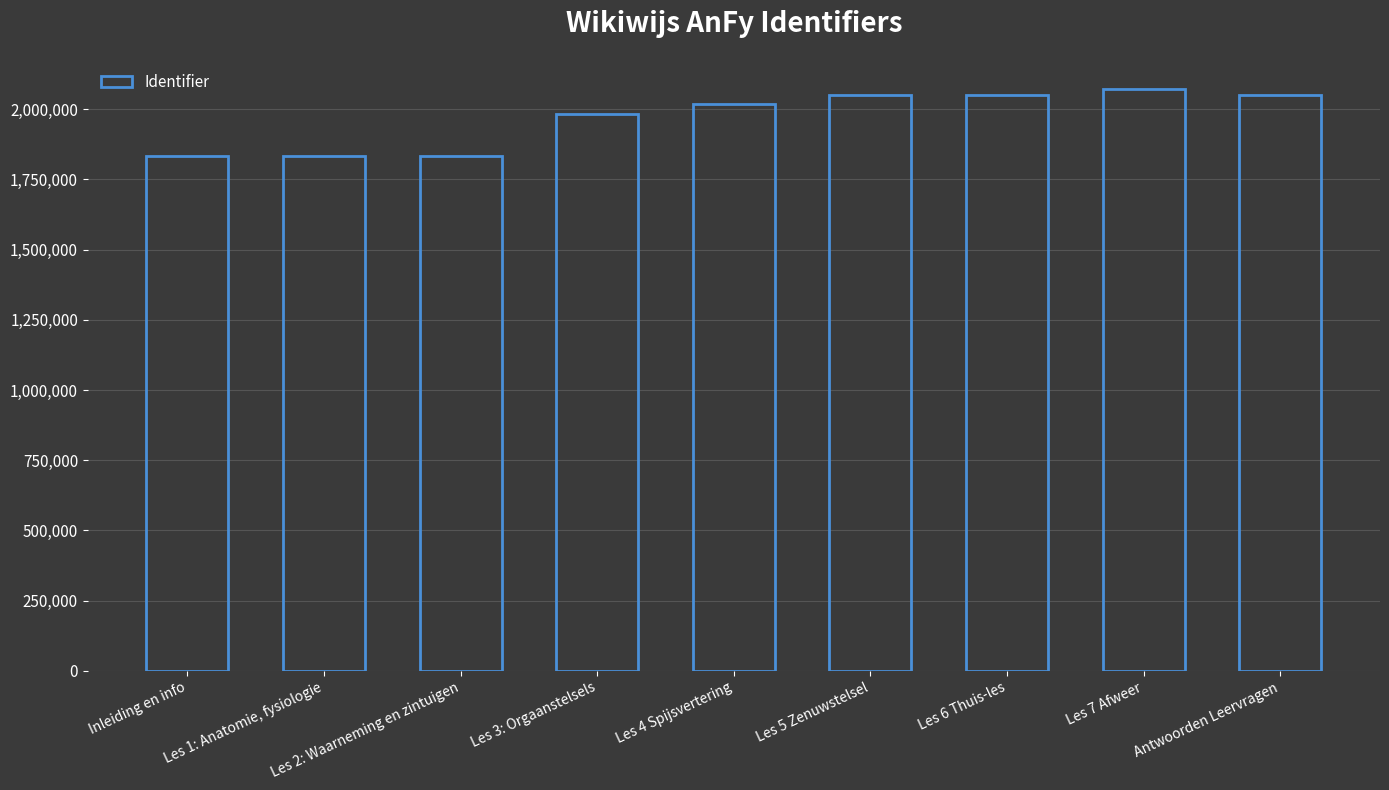

What is the change in value from Les 2: Waarneming en zintuigen to Antwoorden Leervragen?

+216887